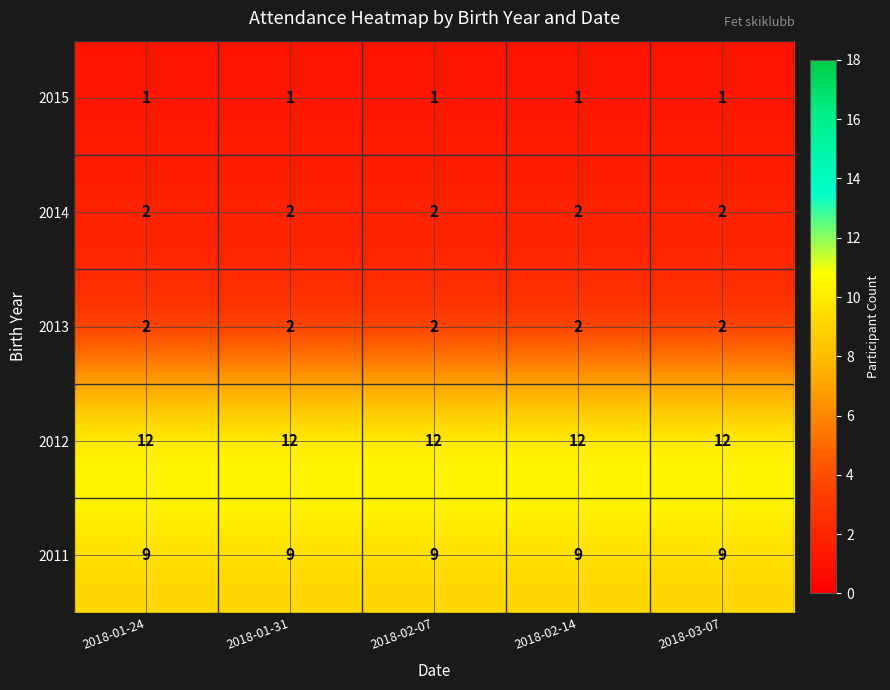

What is the spread (max minus min) of values at 2018-02-07?

11